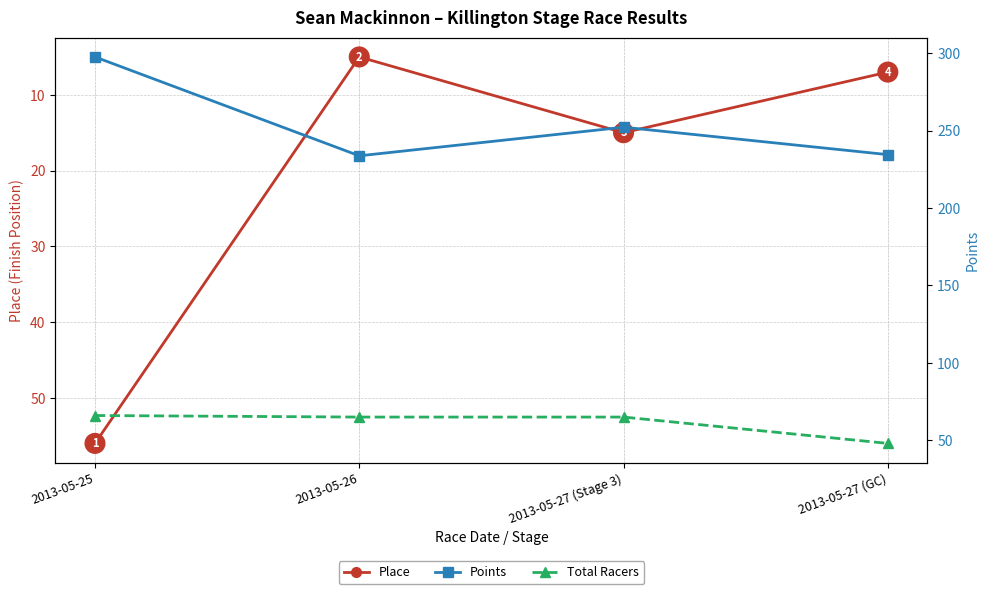

What is the sum of the Points values at 2013-05-27 (Stage 3) and 2013-05-27 (GC)?

486.7